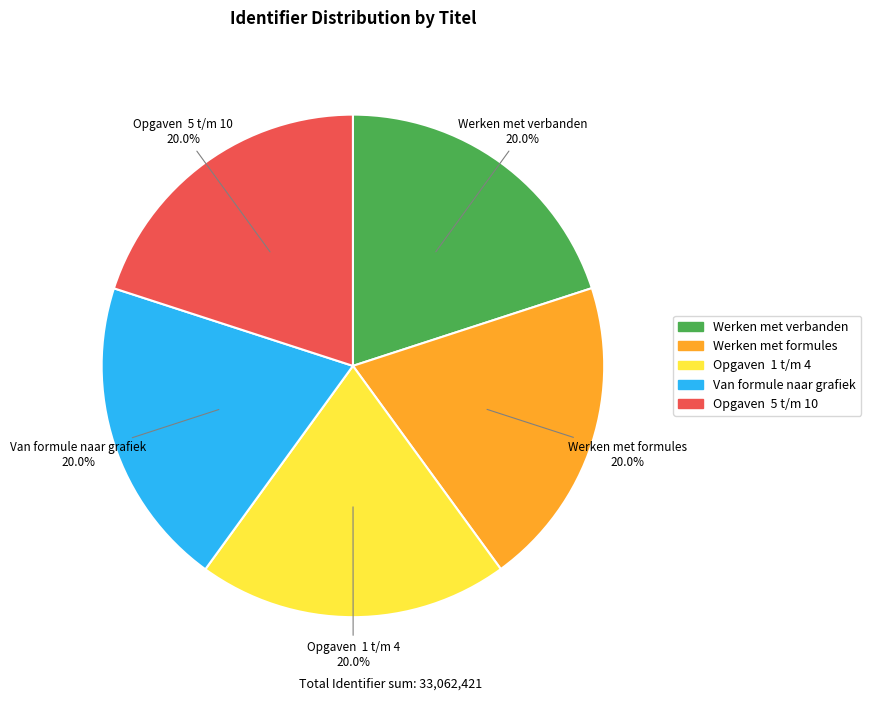

Count the number of slices in the pie.

5